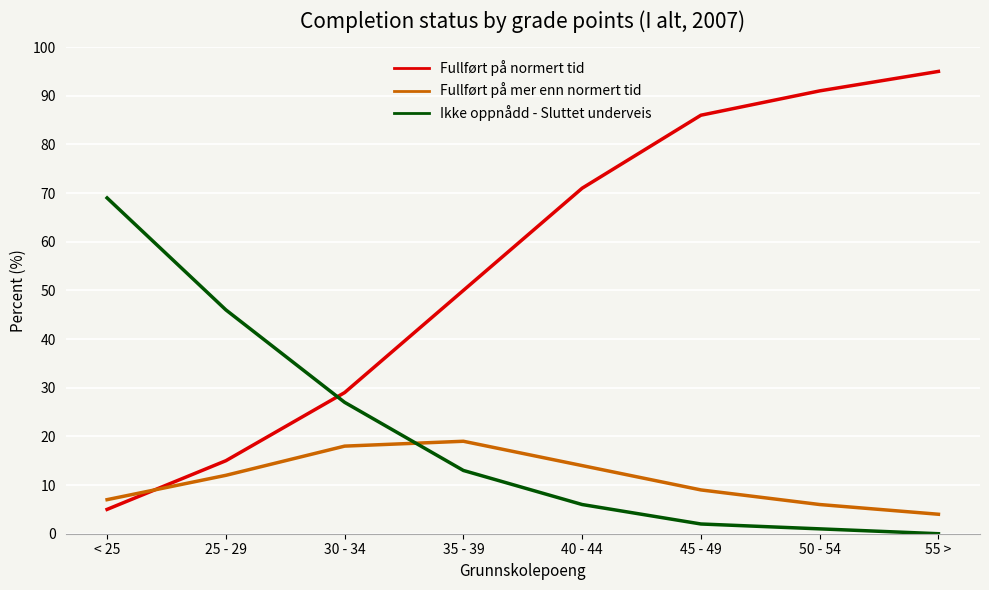

Which series has the largest total across all categories?

Fullført på normert tid